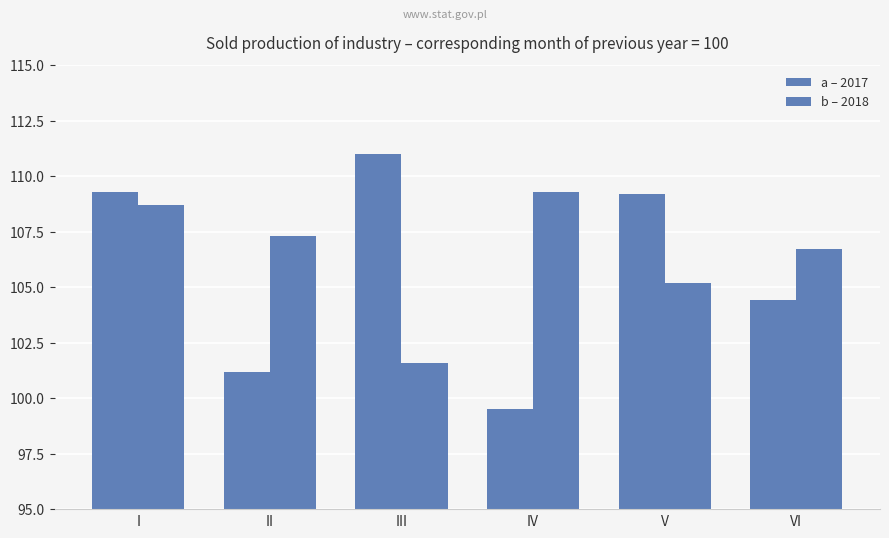

What is the difference between the maximum and minimum values in the b – 2018 series?

7.7